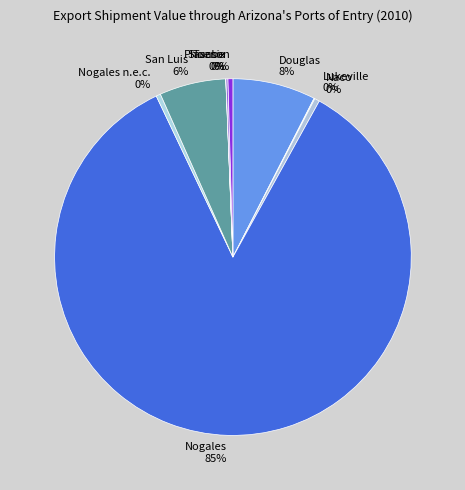

To the nearest percent, what is the average slice percentage?

11%